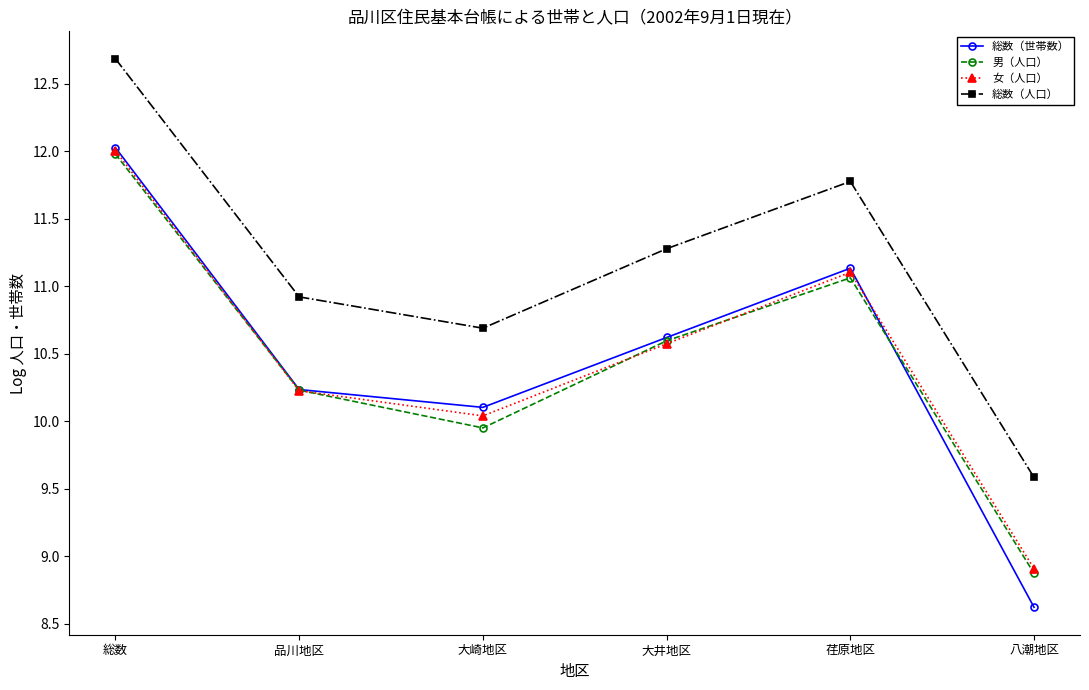

What is the difference between the maximum and minimum values in the 女（人口） series?

3.1